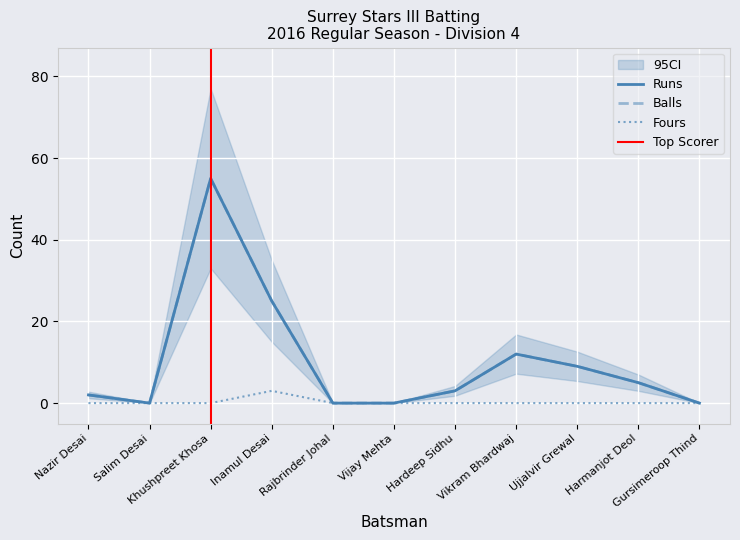

True or false: Fours and Runs intersect in this chart.

False